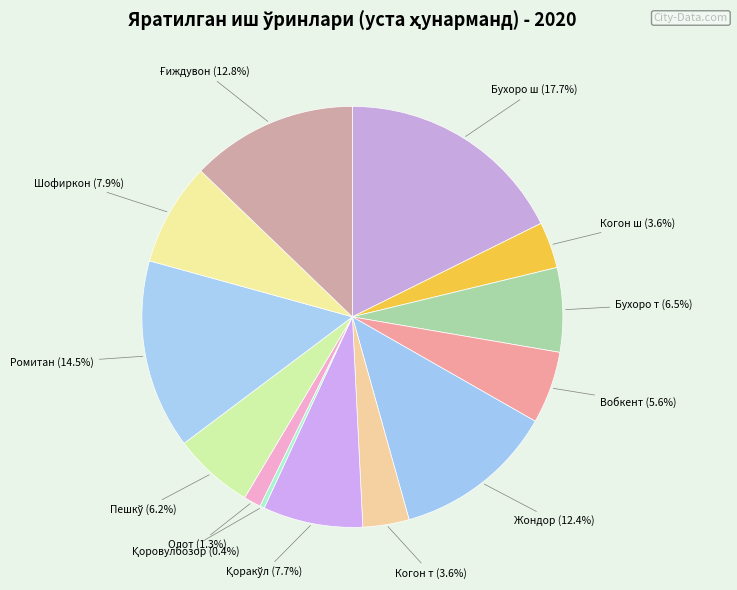

Which slice is the largest?

Бухоро ш